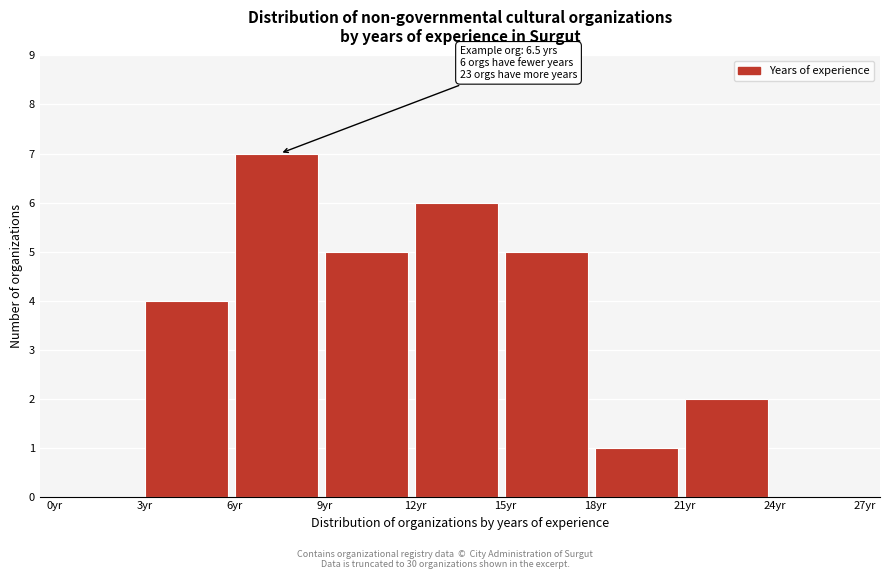

Which range on the x-axis has the tallest bar?

6 to 9